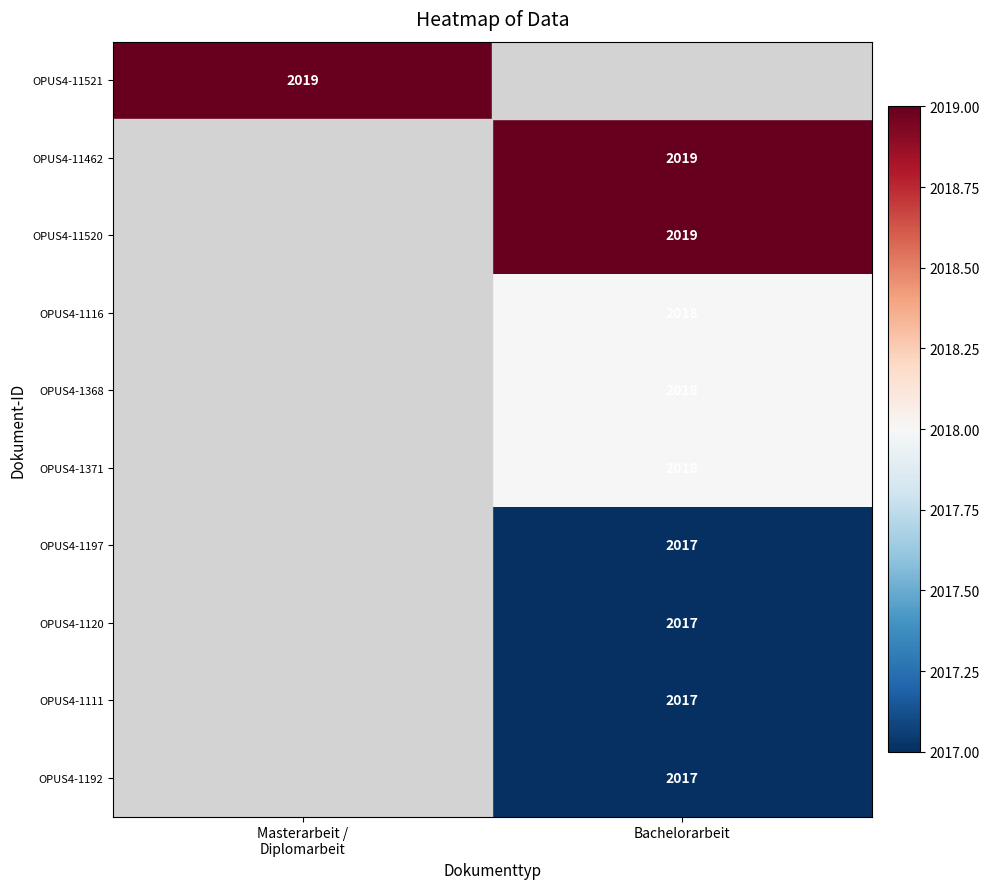

The OPUS4-1192 series shows 2017 at Bachelorarbeit. True or false?

True